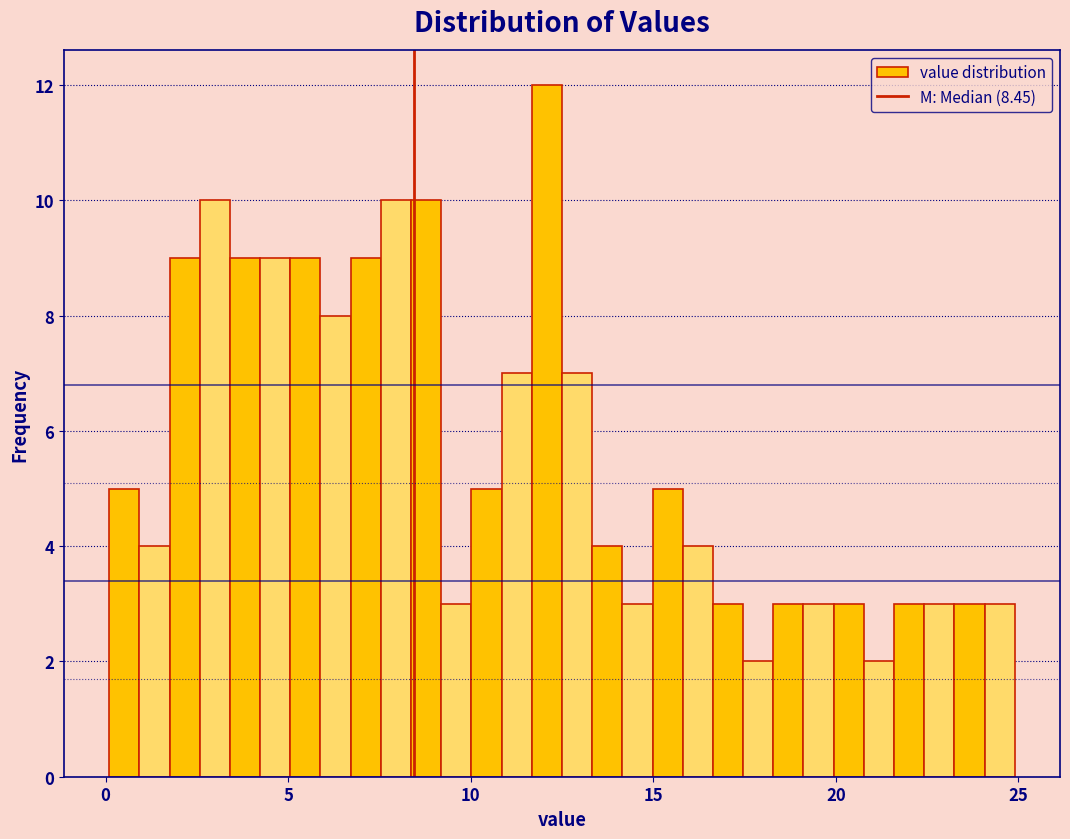

Read against the x-axis, roughly where is the centre of the tallest bar?

12.0